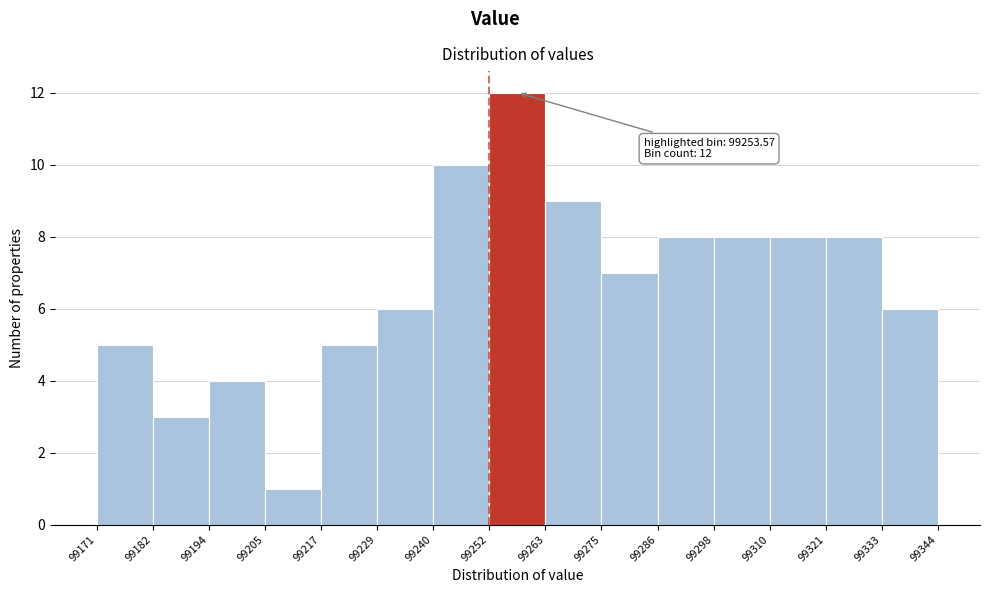

Over which range of the x-axis is the bar tallest?

99252 to 99263